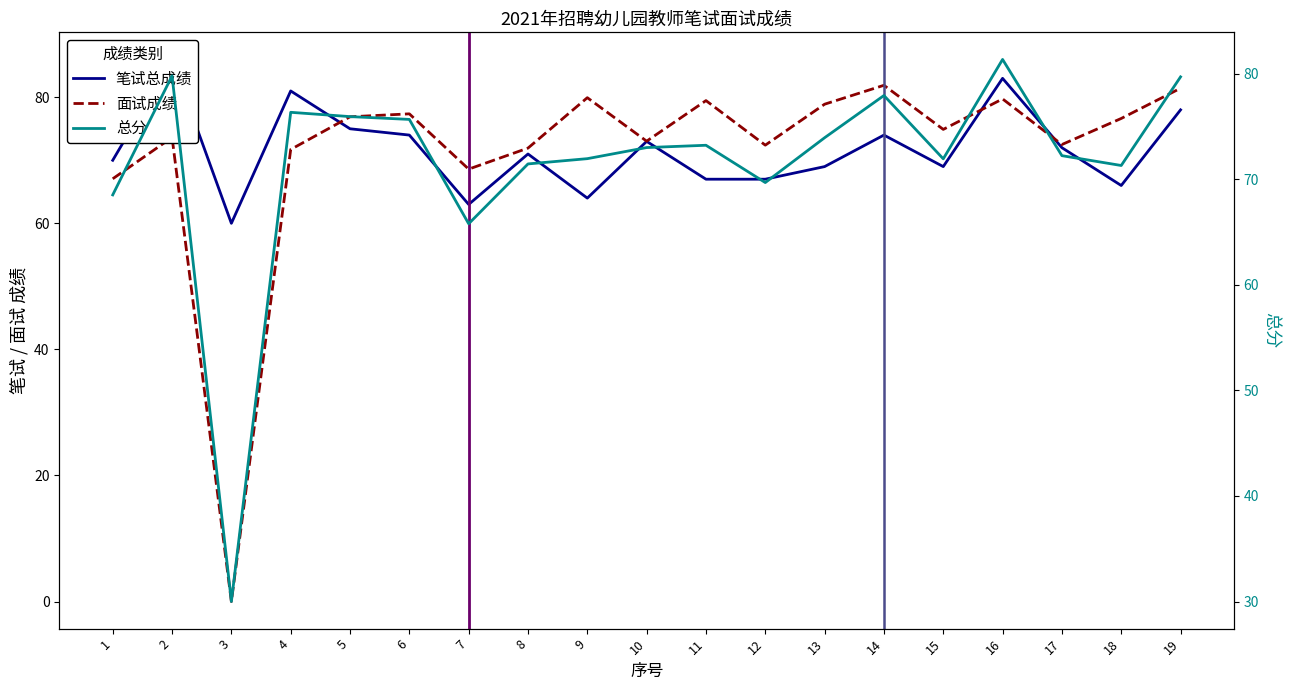

At which category does 笔试总成绩 reach its first local valley?

3